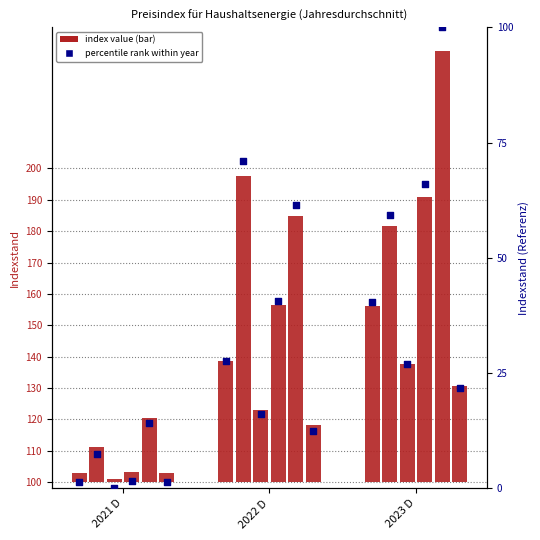

At which category is the sum across all series the highest?

2023 D